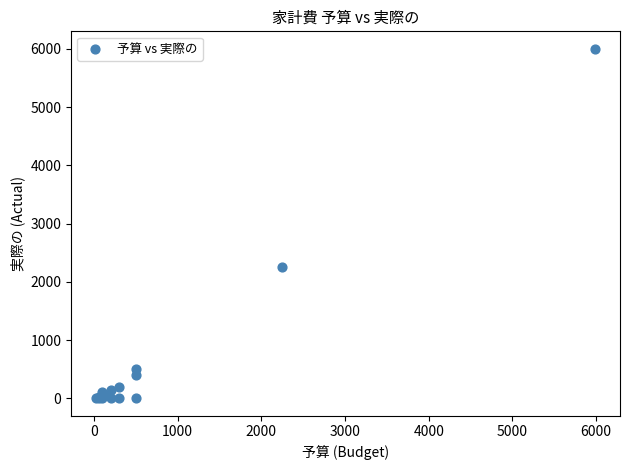

What Y value in the scatter plot is closest to 3000?

2250